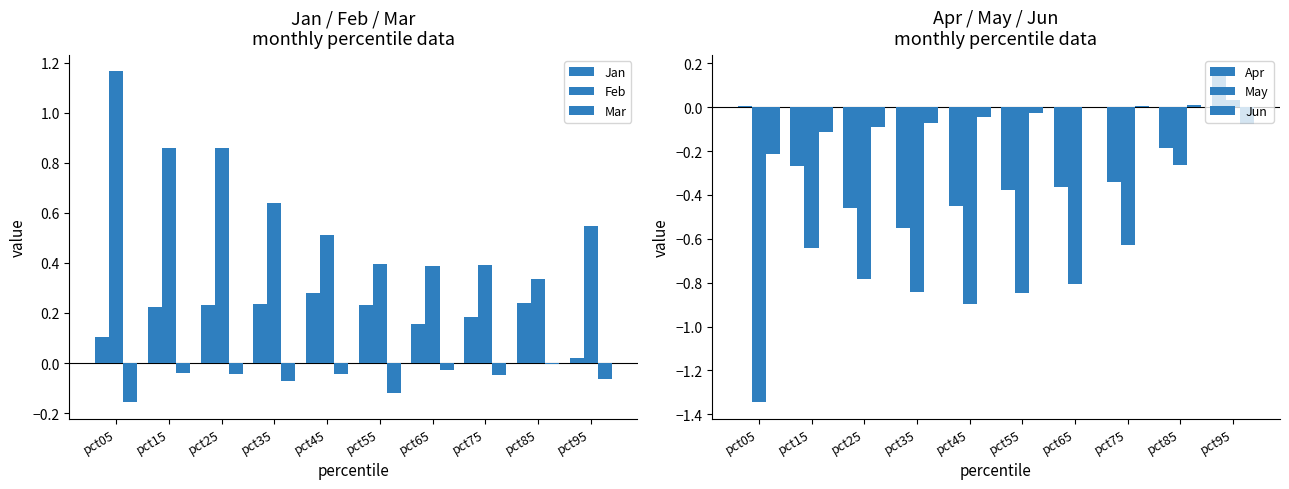

At which label is Apr closest to 0?

pct05